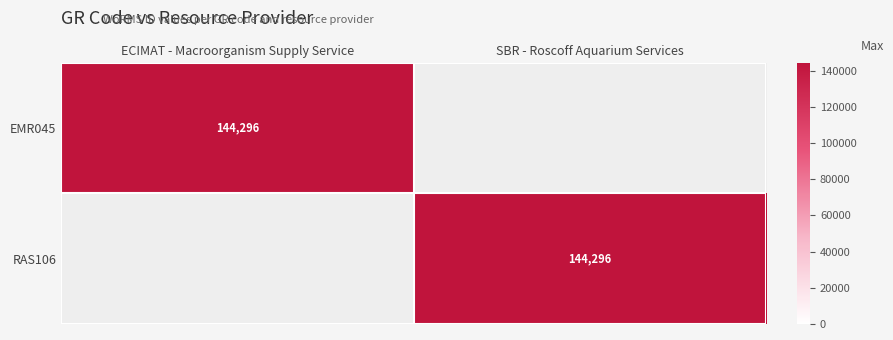

At which category is the sum across all series the highest?

ECIMAT - Macroorganism Supply Service